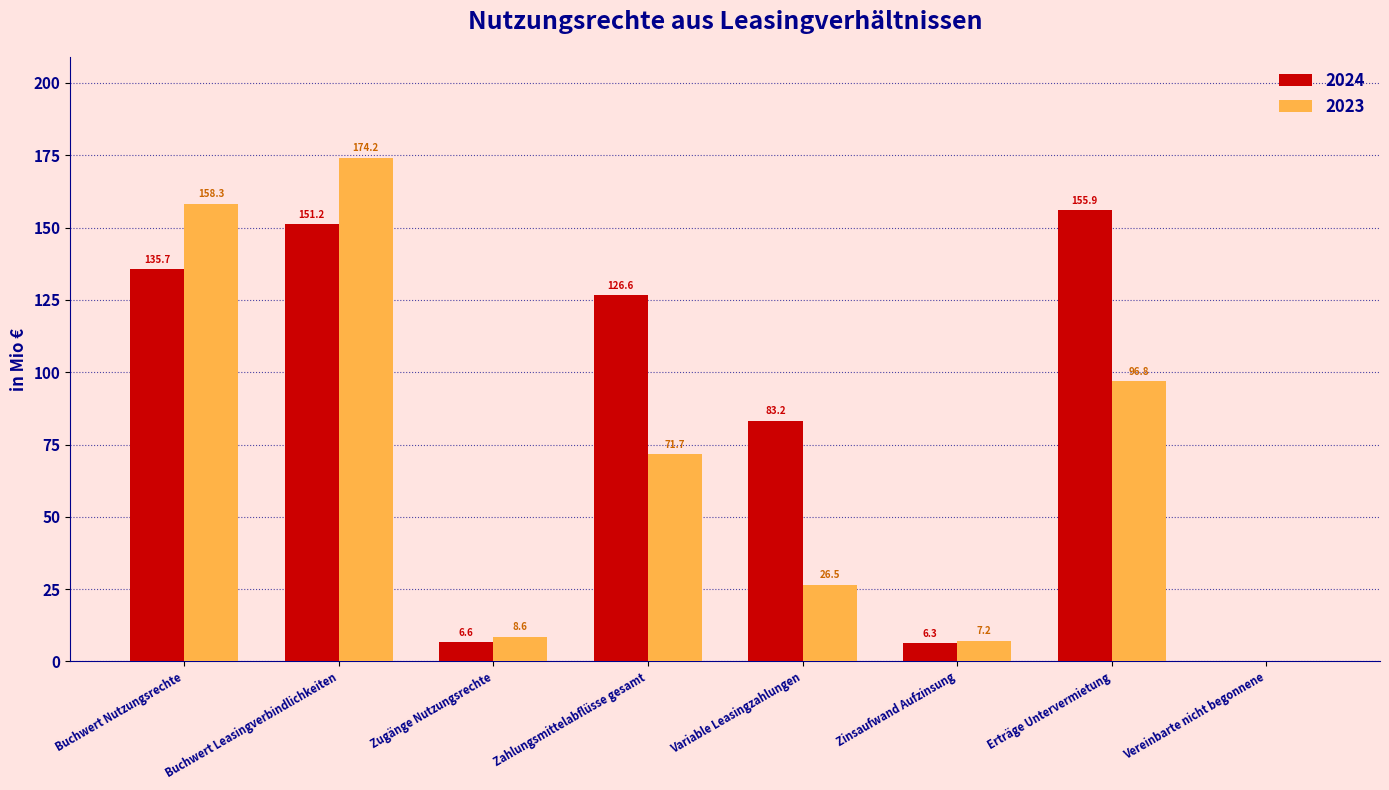

What is the greatest value displayed?

174.2